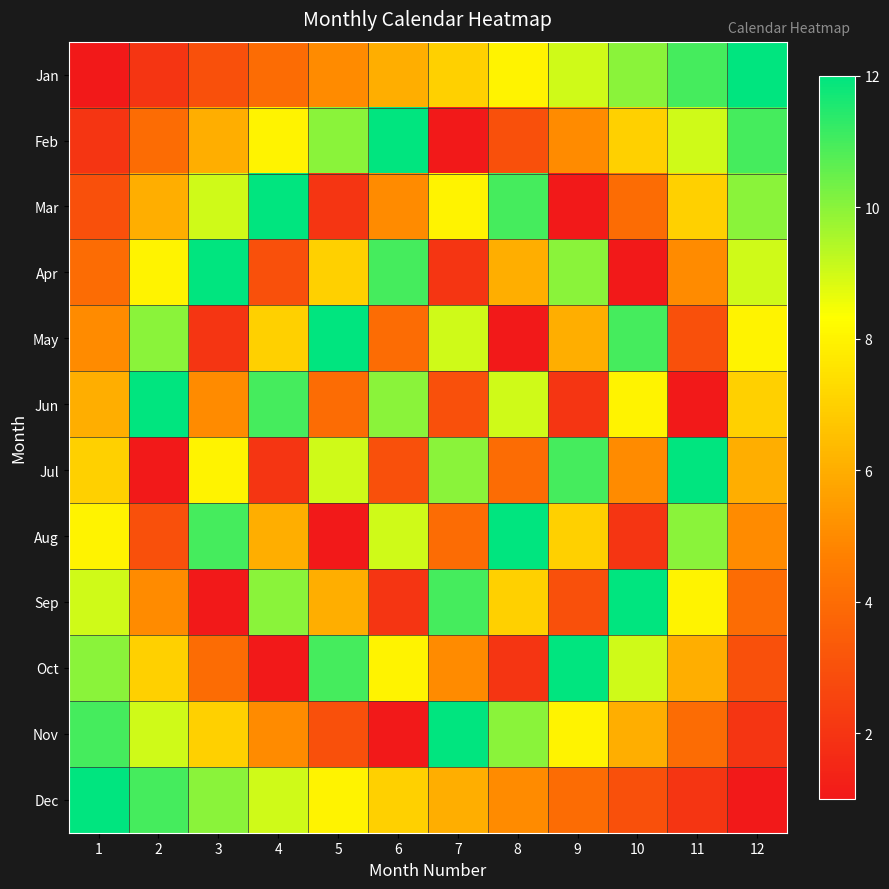

Which has a higher value, 6 or 10?

10